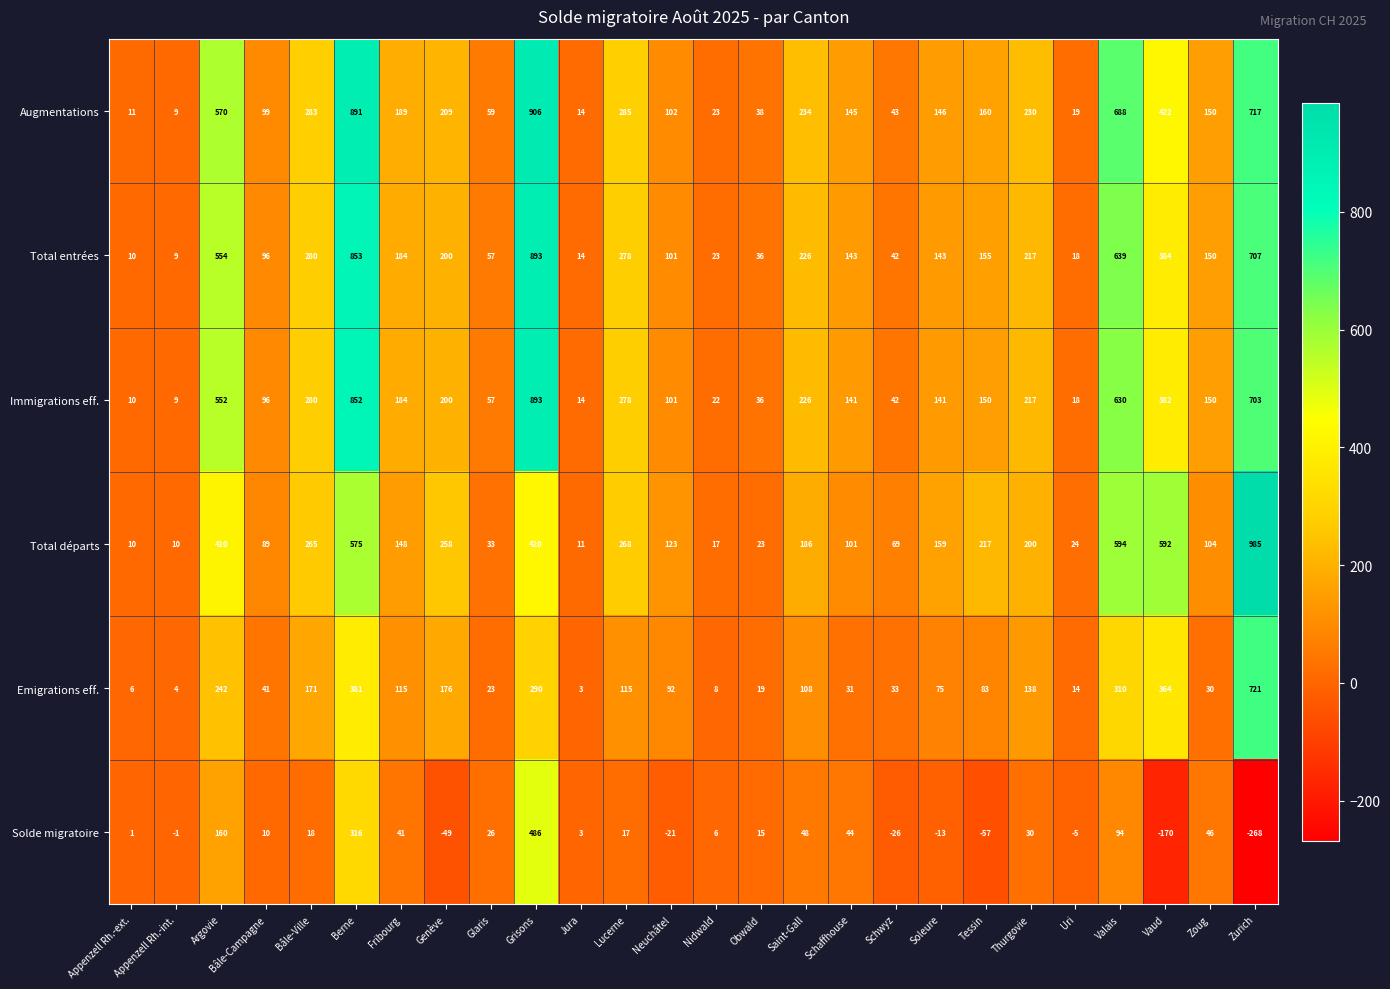

At which category is the sum across all series the highest?

Grisons